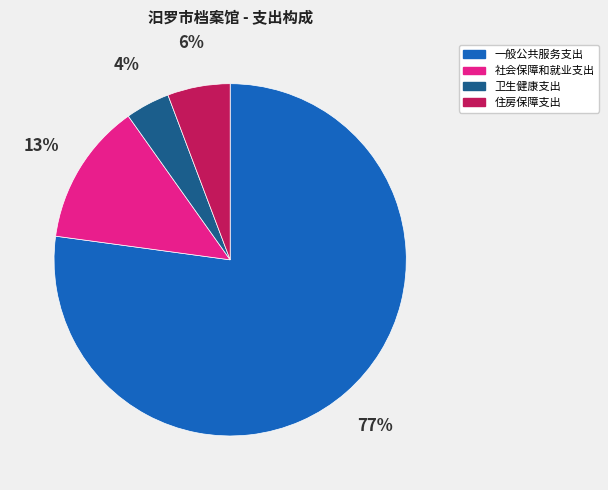

To the nearest percent, what portion does 社会保障和就业支出 represent?

13%